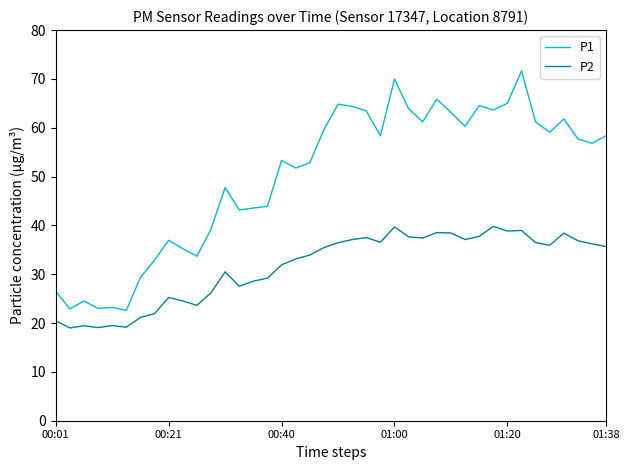

Which series has the widest spread of values?

P1